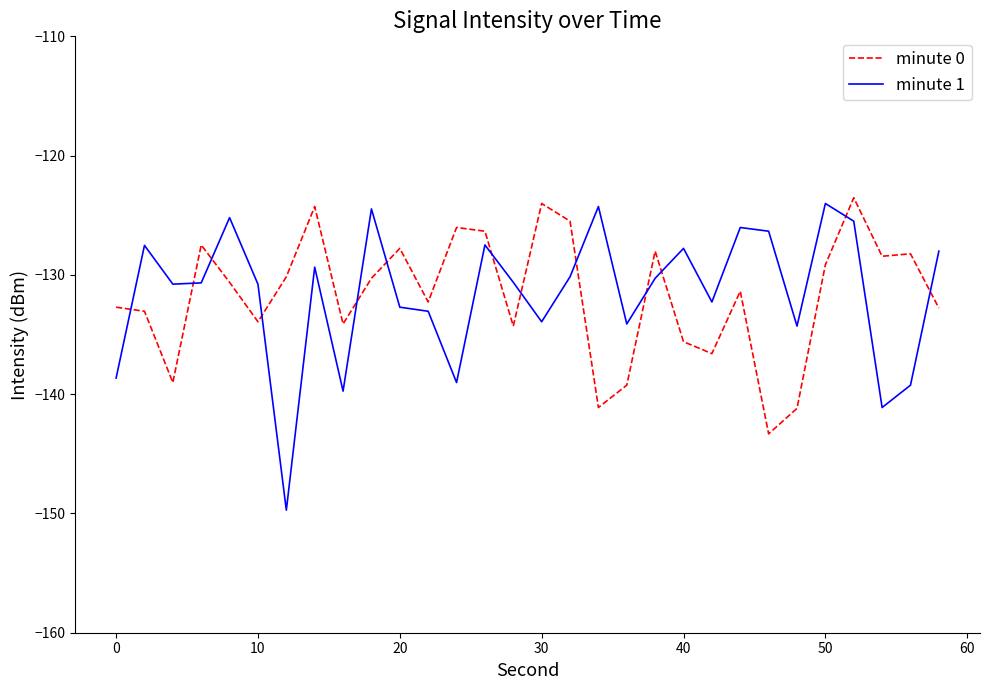

What is the difference between the maximum and minimum values in the minute 0 series?

19.8